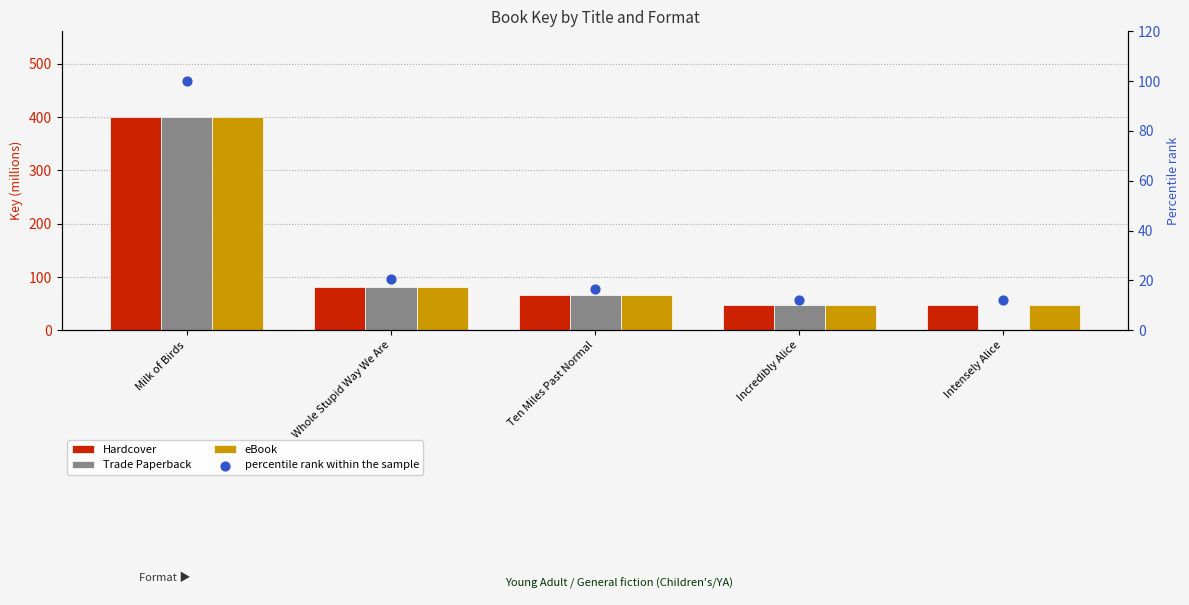

At how many categories does at least one series exceed 135?

1